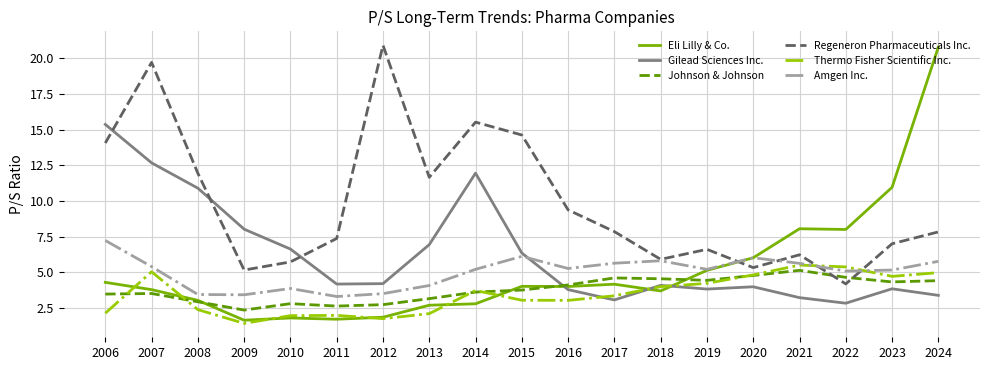

Rank the series at 2006 from highest to lowest value.

Gilead Sciences Inc., Regeneron Pharmaceuticals Inc., Amgen Inc., Eli Lilly & Co., Johnson & Johnson, Thermo Fisher Scientific Inc.